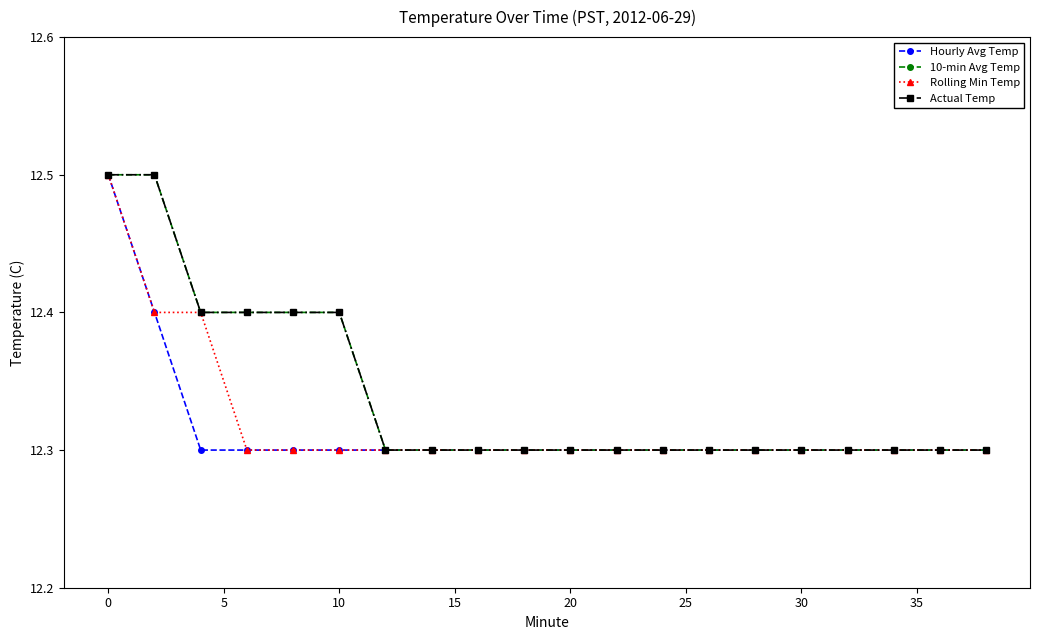

Does the chart display data point markers on the line(s)?

Yes